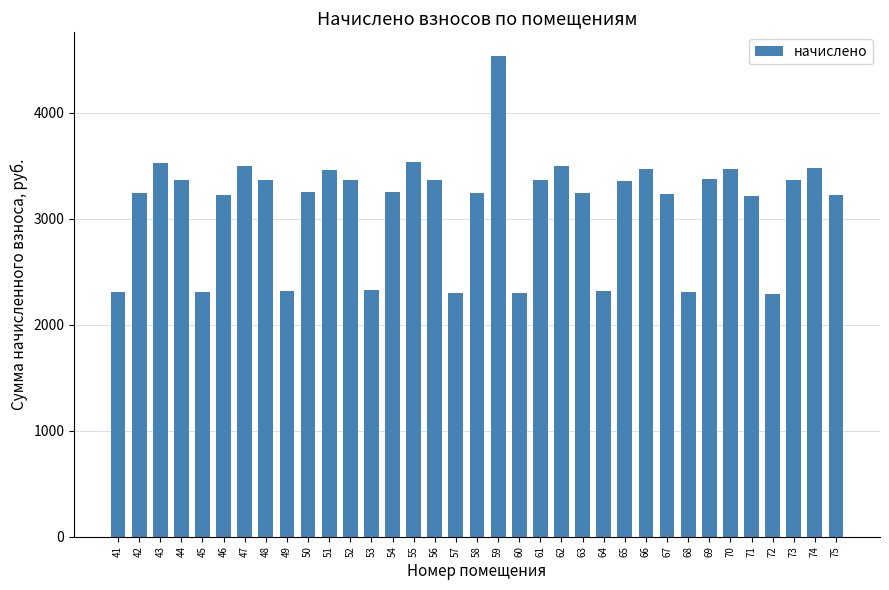

What is the smallest value displayed?

2286.3